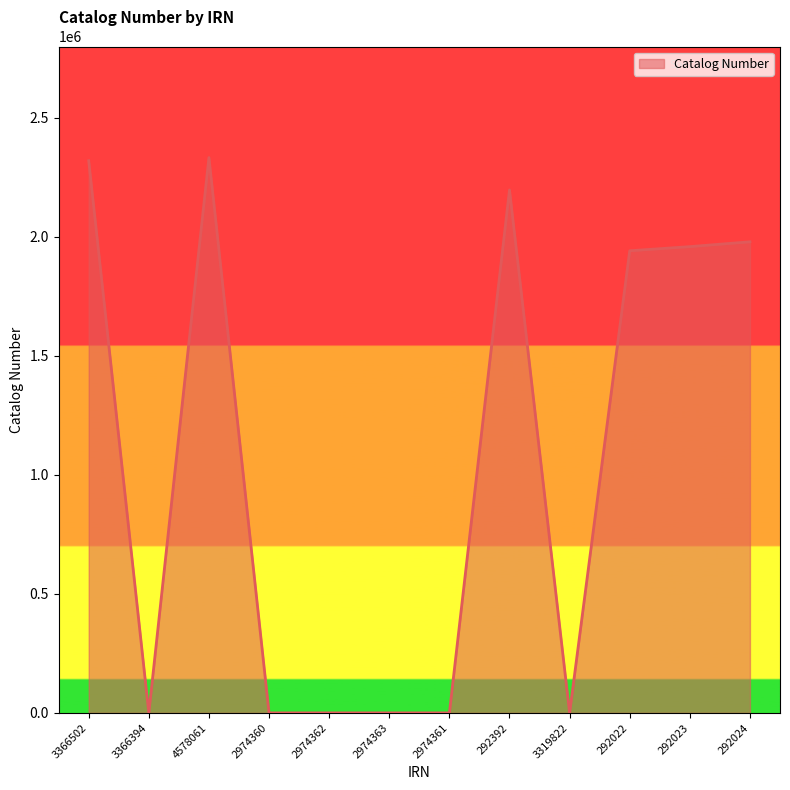

What is the difference between the maximum and minimum values?

2331930